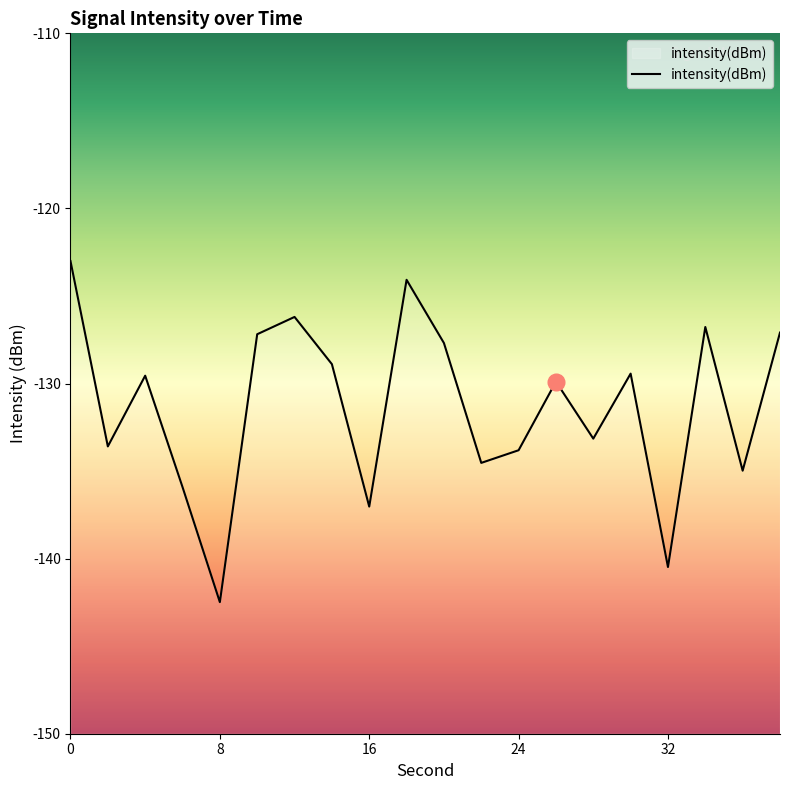

Is it true that the value at 24 is -133.8?

True